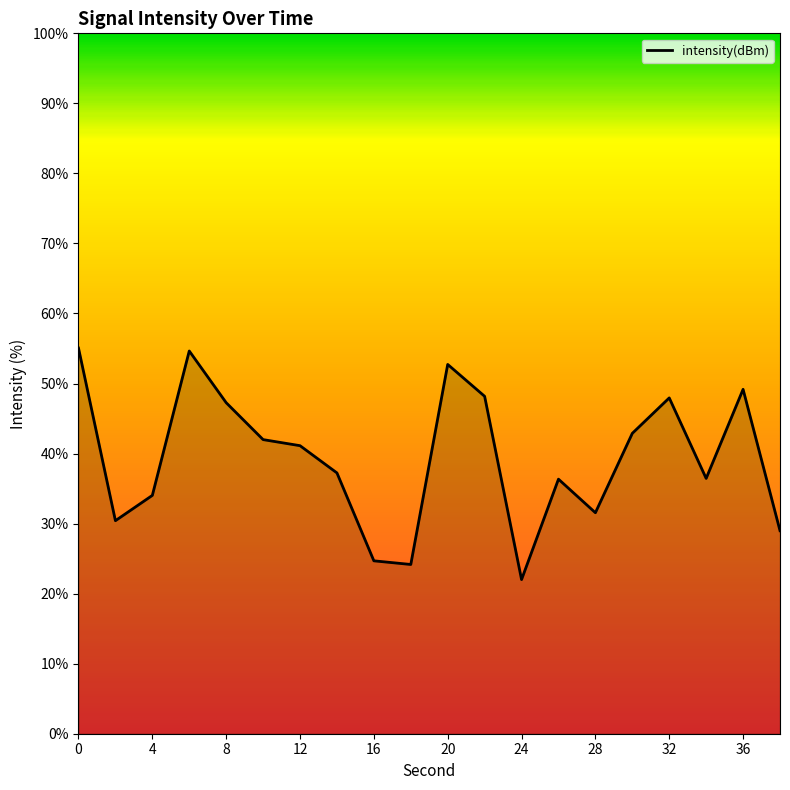

What is the maximum value shown in the chart?

55.1